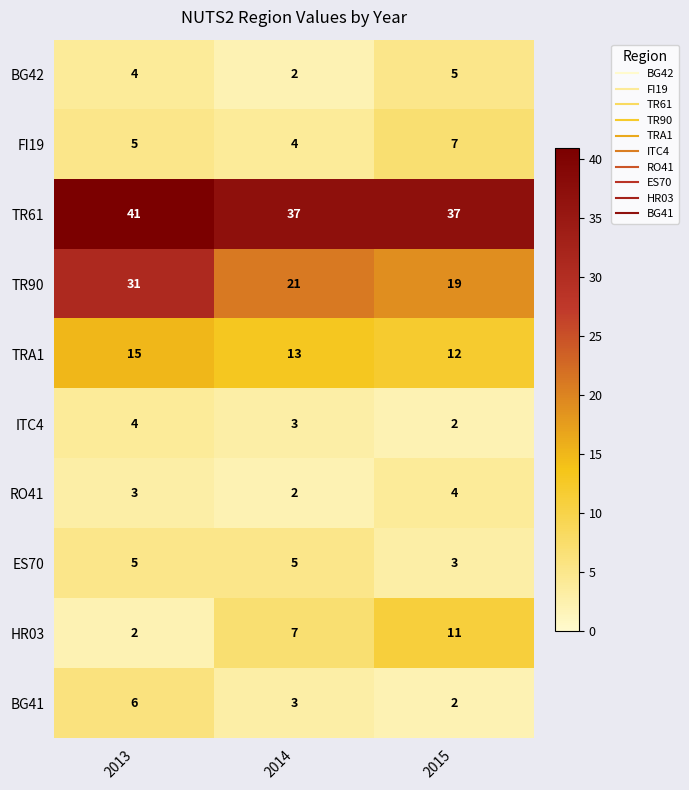

Reading left to right, list all the values displayed in this chart.

BG42: 4	2	5
FI19: 5	4	7
TR61: 41	37	37
TR90: 31	21	19
TRA1: 15	13	12
ITC4: 4	3	2
RO41: 3	2	4
ES70: 5	5	3
HR03: 2	7	11
BG41: 6	3	2